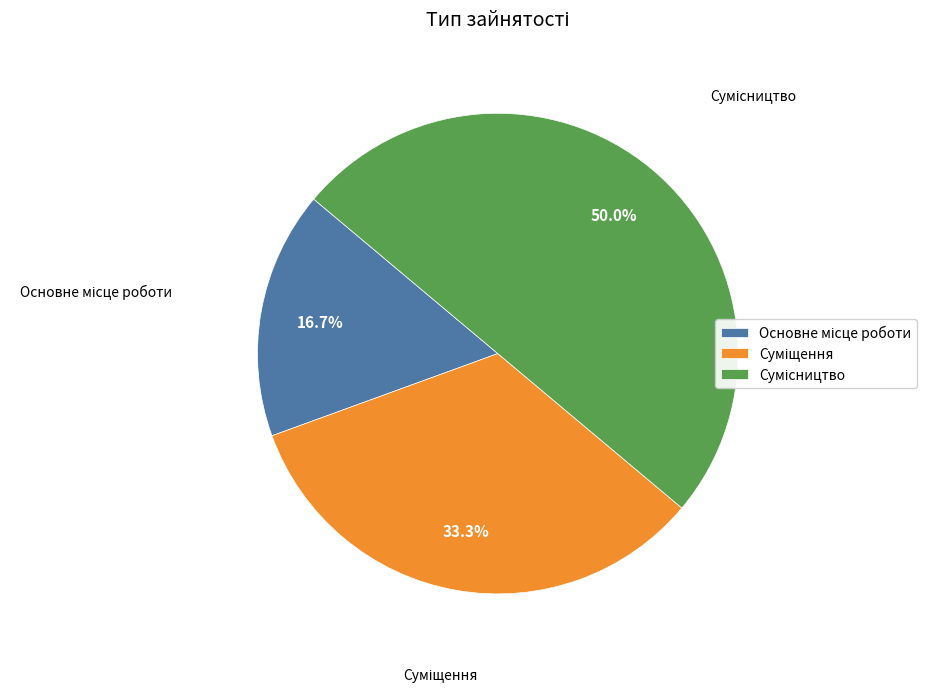

Count the number of slices in the pie.

3